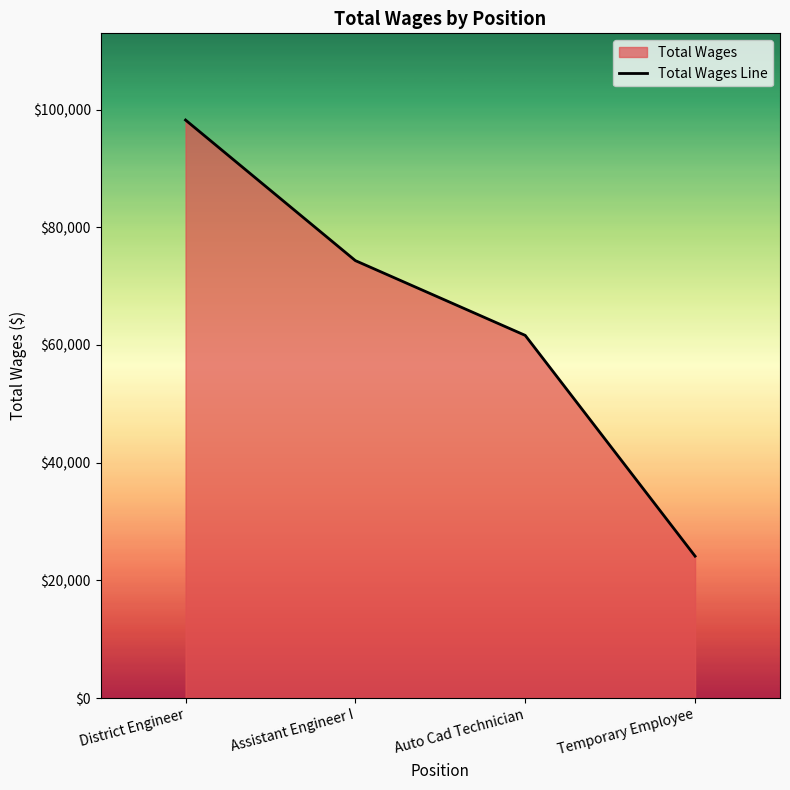

The value at Temporary Employee is 36064. True or false?

False